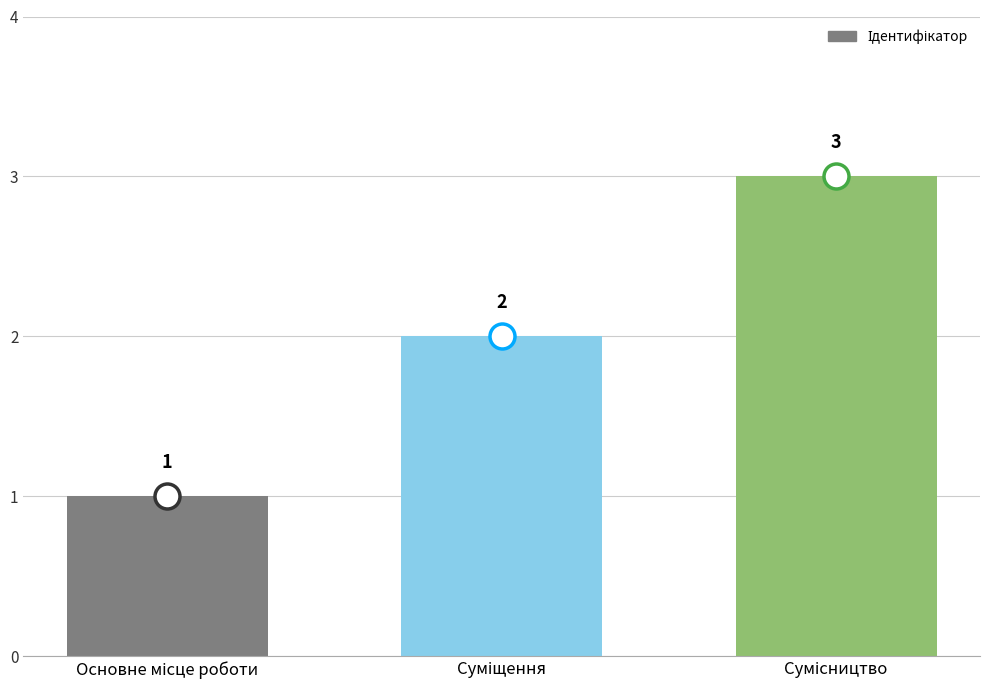

What is the average value?

2